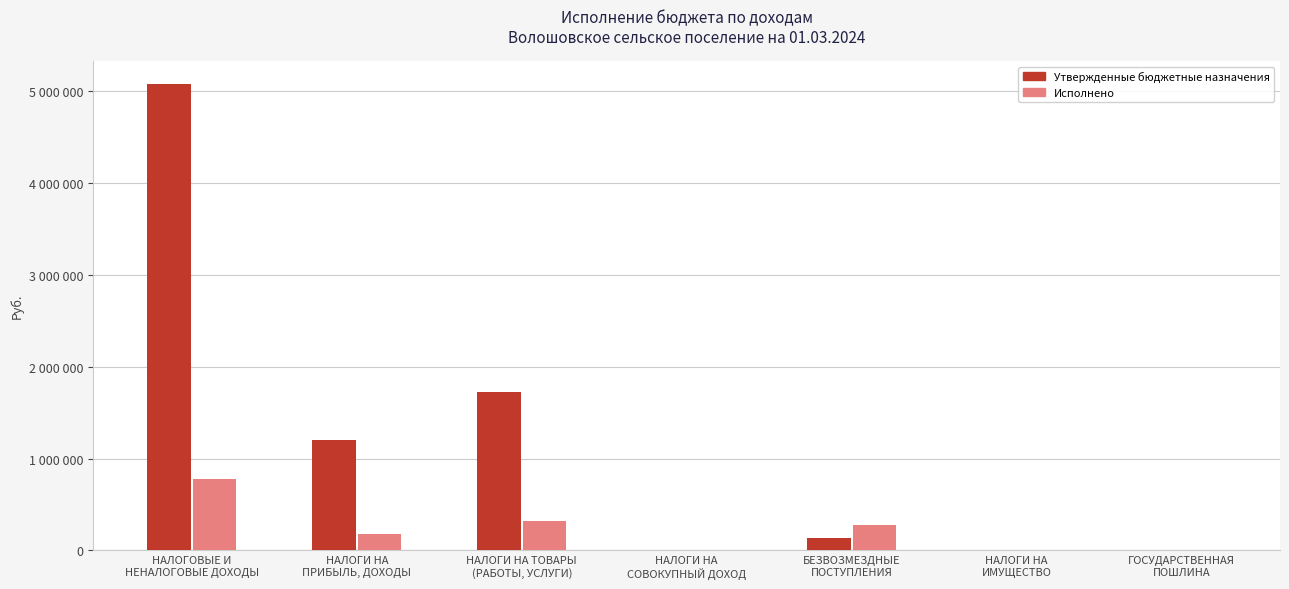

Reading right to left, transcribe all the data shown in this chart.

Утвержденные бюджетные назначения: 3100.0	1000.0	135700.0	1500.0	1729100.0	1203680.0	5074080.0
Исполнено: 0.0	0.0	277198.5	0.0	322840.3	178805.4	778844.2